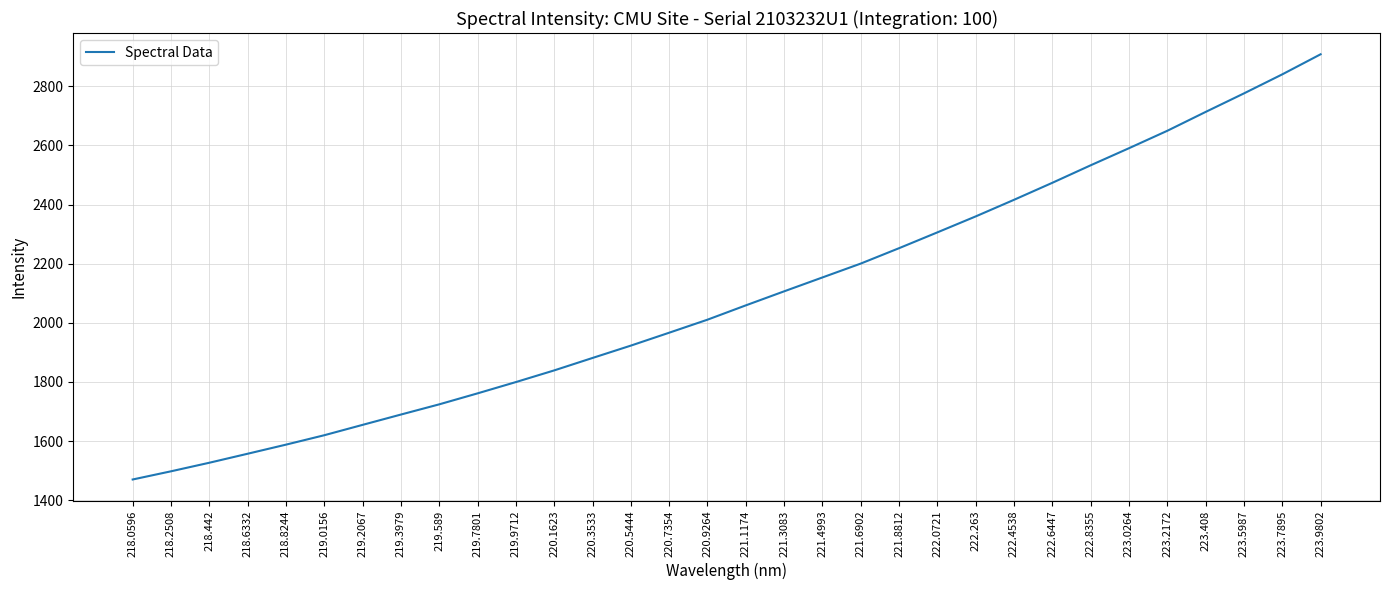

At which label is the value closest to 2189?

221.6902